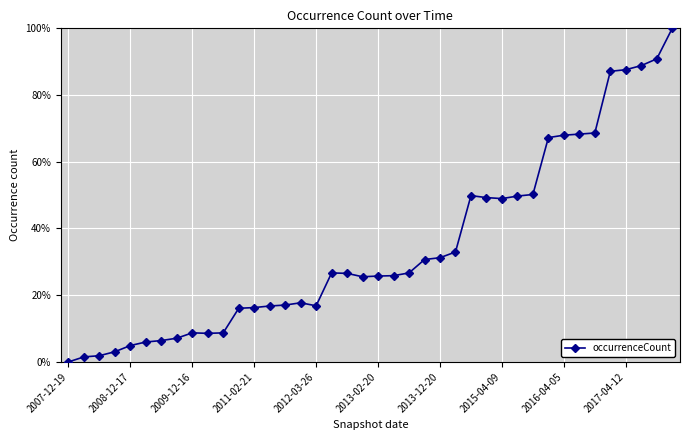

What is the value of the 4th point from the left?

3.1